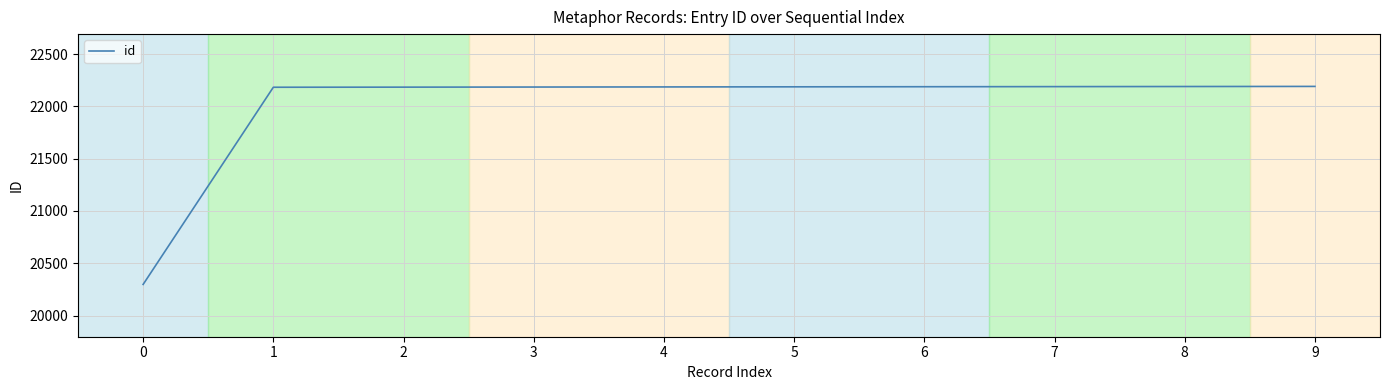

How many lines are shown in the chart?

1